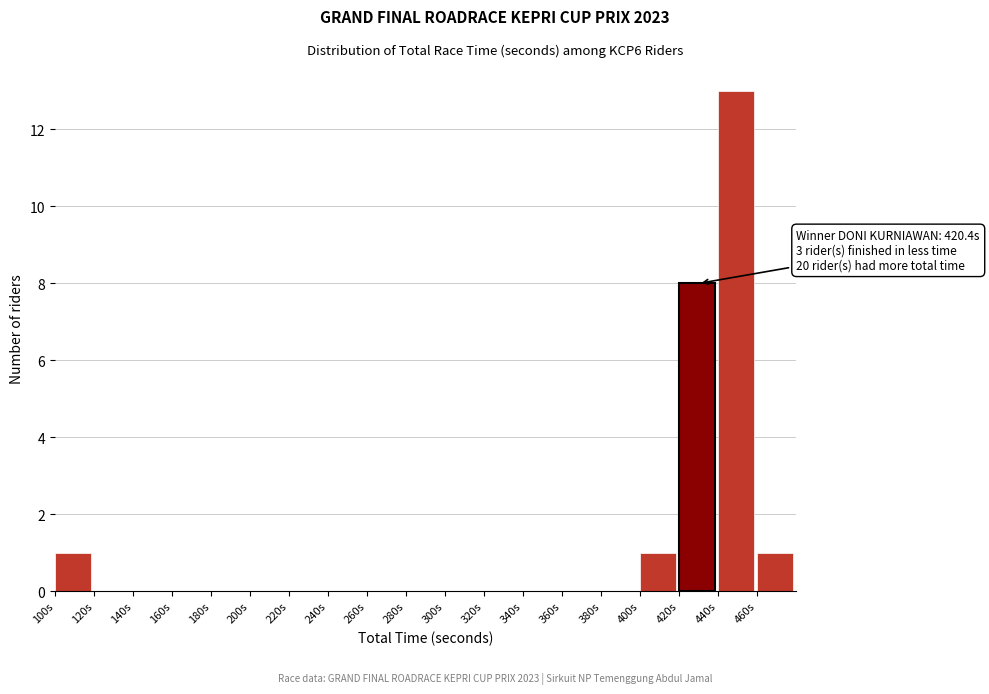

Which range on the x-axis has the tallest bar?

440 to 460